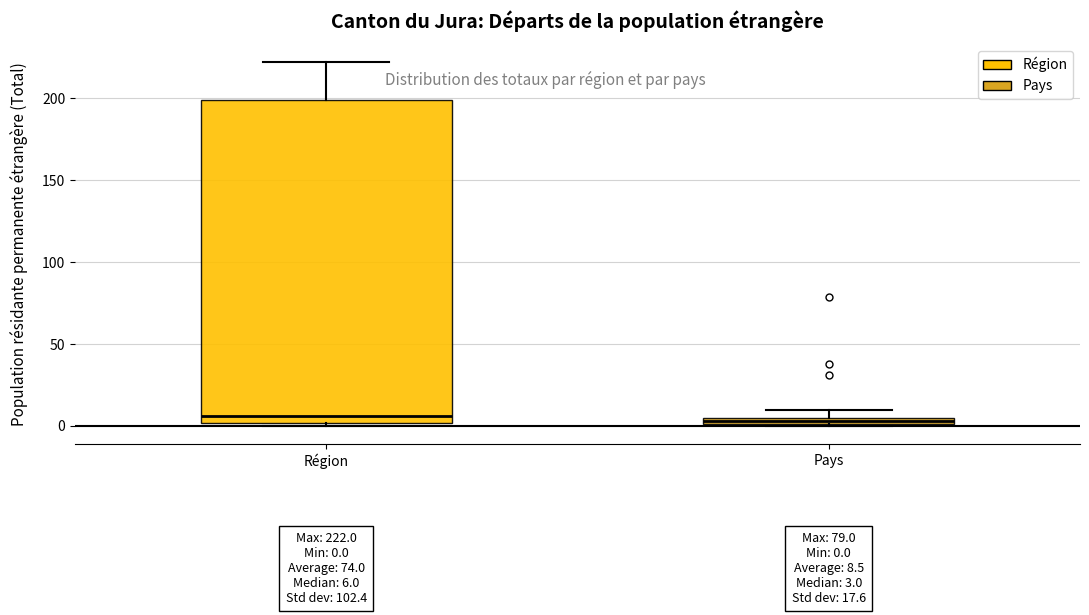

Which box is the tallest, from its lower edge to its upper edge?

Région